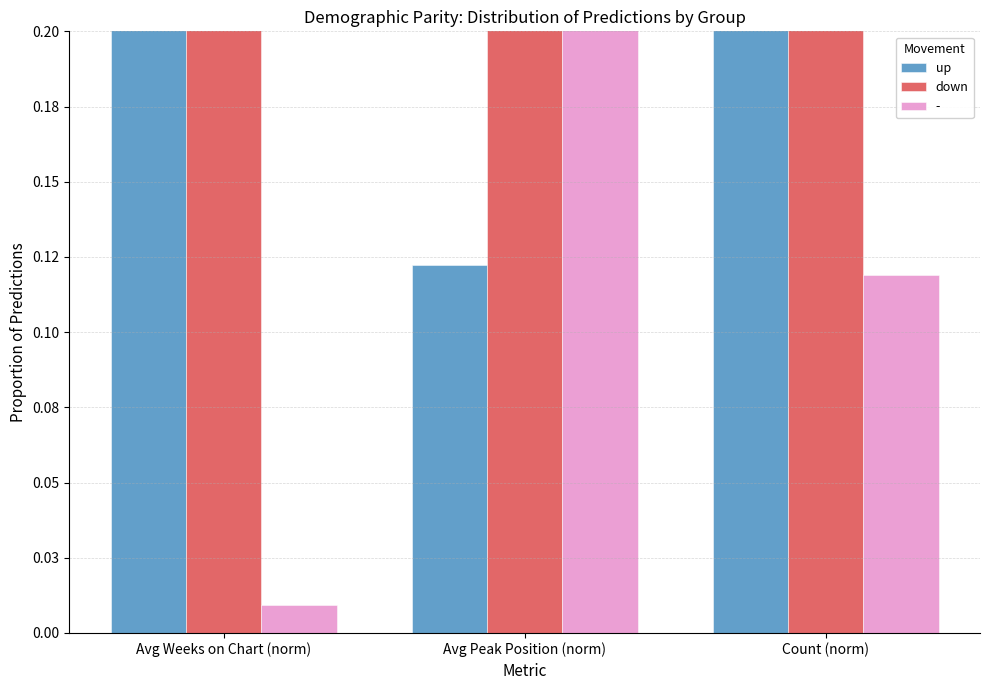

The value of up at Avg Peak Position (norm) is 0.1. True or false?

False